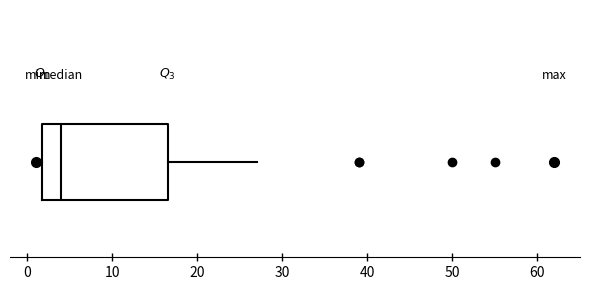

Read this box plot against the x-axis: the position of the median line, the range covered by the box, and the ends of both whiskers. The values are not printed on the chart, so give them approximately, as read against the axis.

median 4, box 2 to 17, whiskers 1 to 27